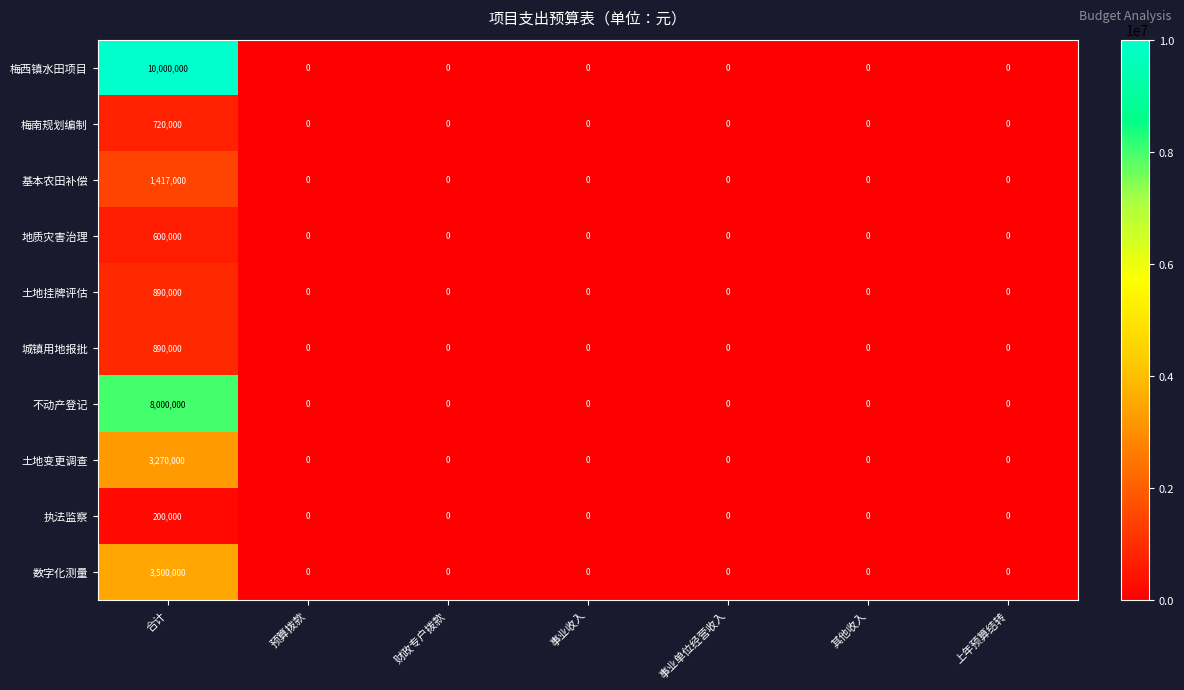

True or false: 城镇用地报批 has a value of 0 at 事业单位经营收入.

True